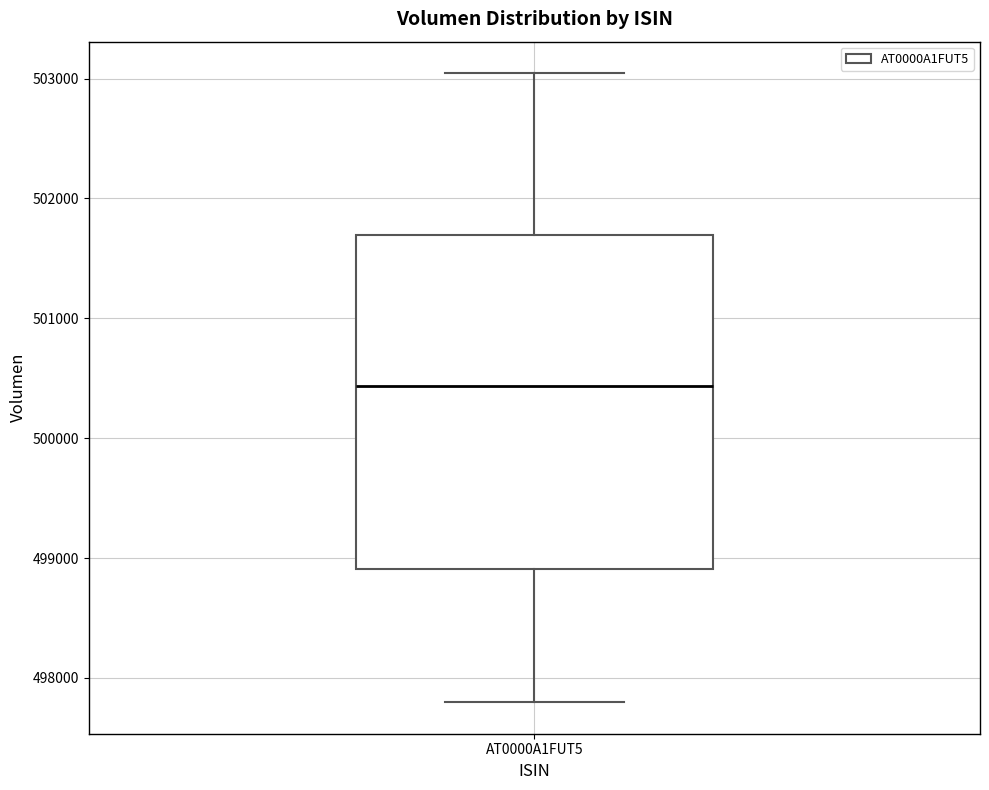

Where does the median line of the box for AT0000A1FUT5 sit on the y-axis? The values are not printed on the chart, so give them approximately, as read against the axis.

500400